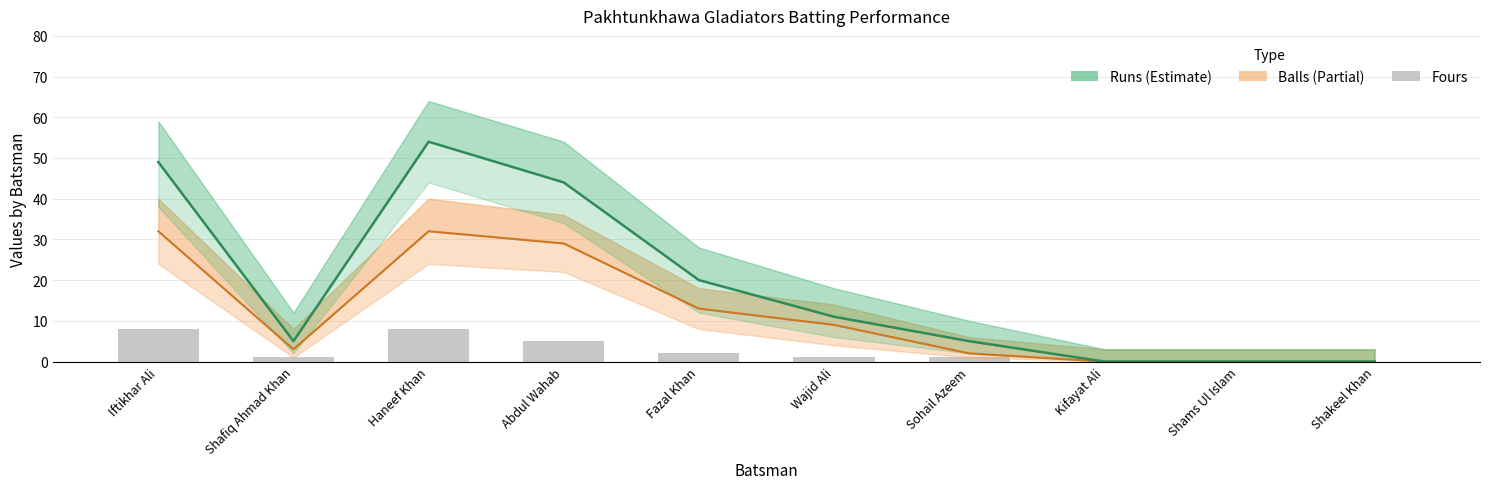

What is the difference between the second highest and minimum values in the Balls series?

32